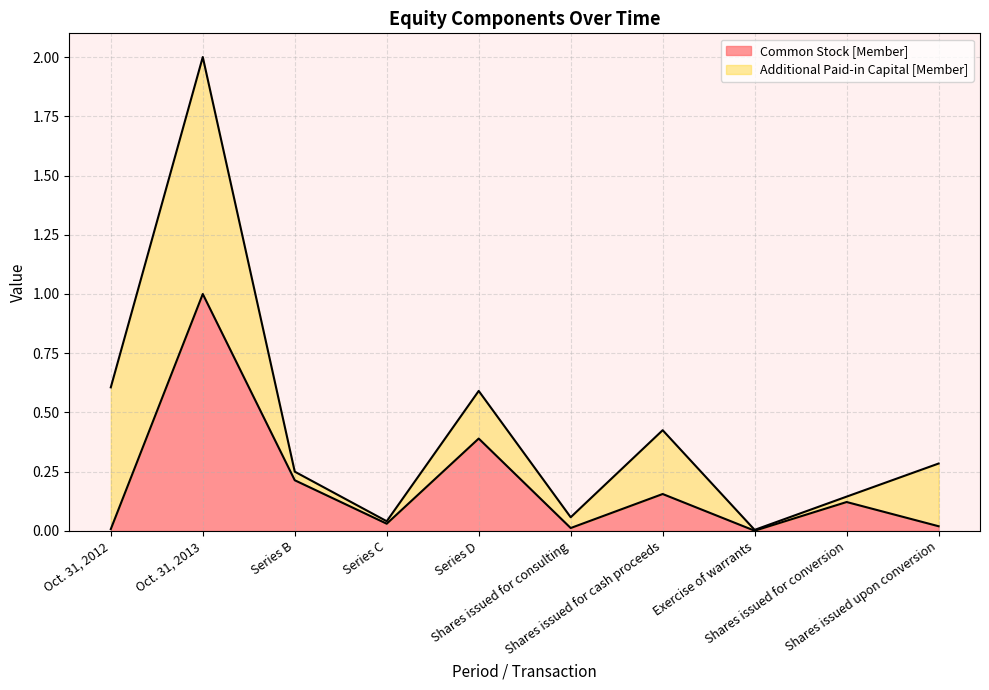

Rank the categories by value from lowest to highest.

Exercise of warrants, Oct. 31, 2012, Shares issued for consulting, Shares issued upon conversion, Series C, Shares issued for conversion, Shares issued for cash proceeds, Series B, Series D, Oct. 31, 2013